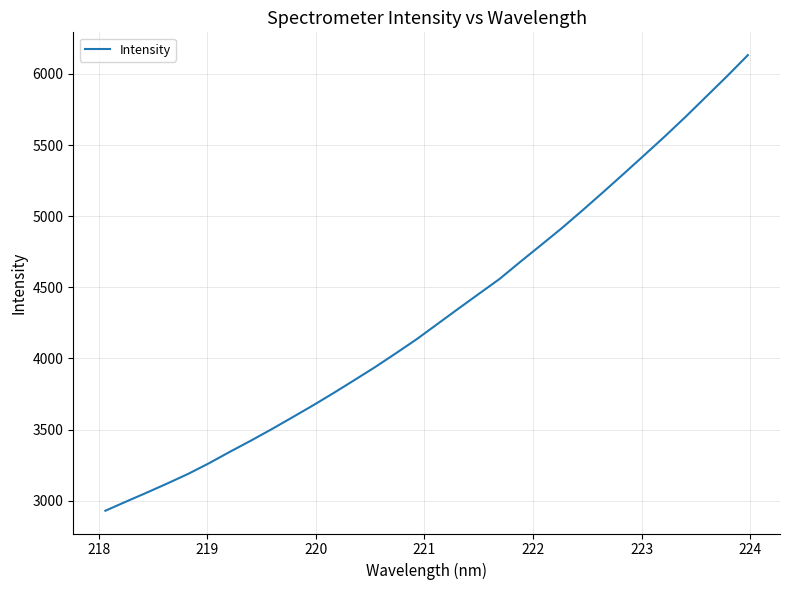

What is the difference between the maximum and minimum values?

3202.4